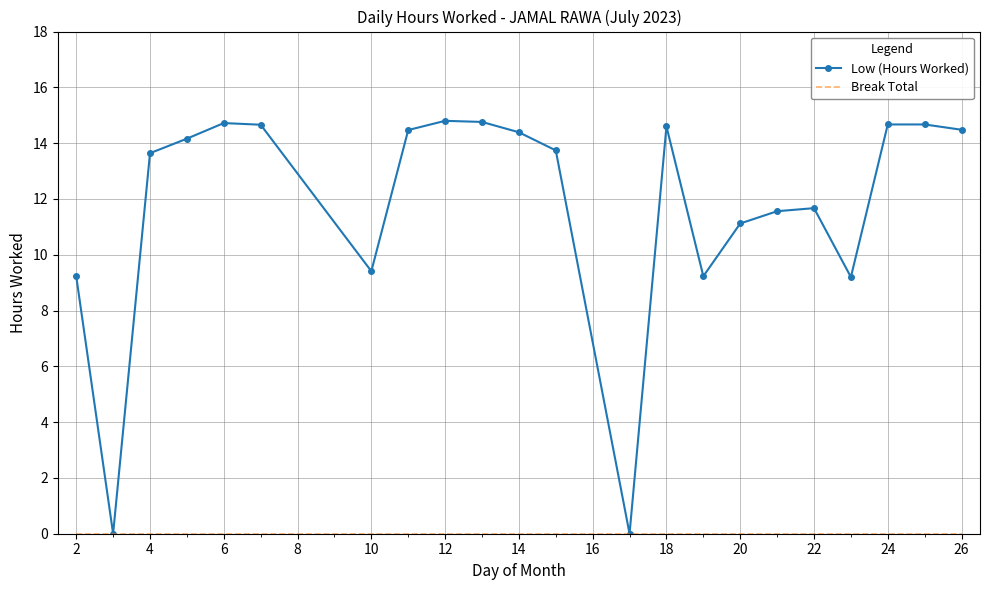

What is the greatest value displayed?

14.8